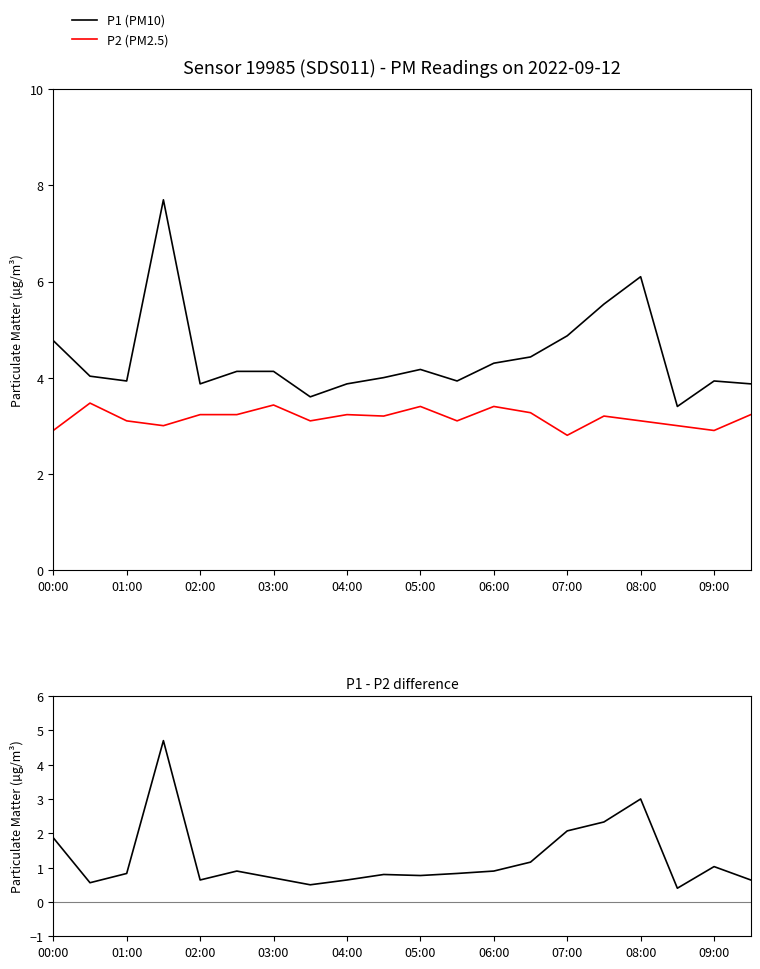

What is the value of the P2 (PM2.5) point at the 1st from the left?

2.9